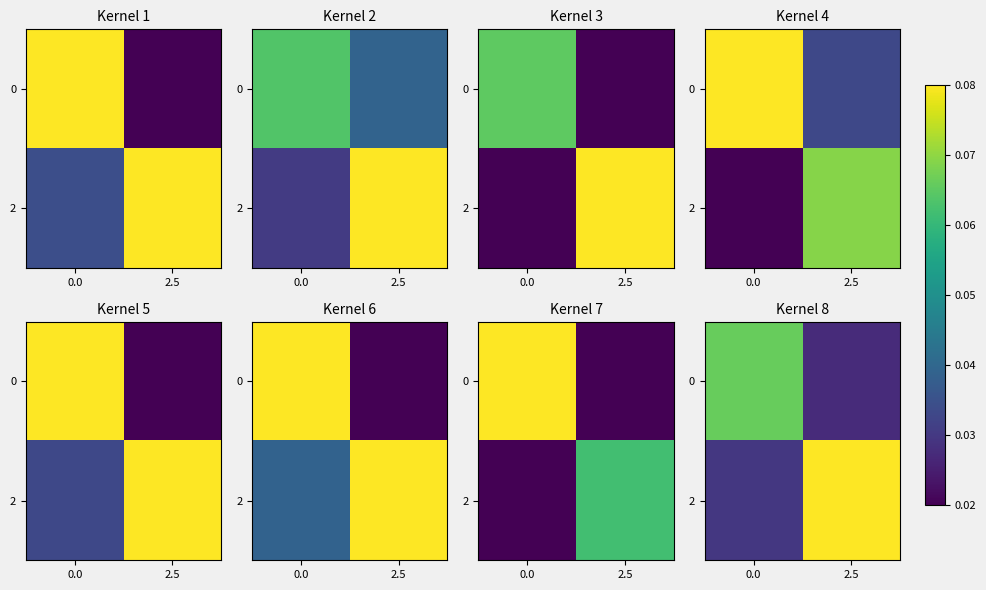

At how many categories does at least one series exceed 0?

2